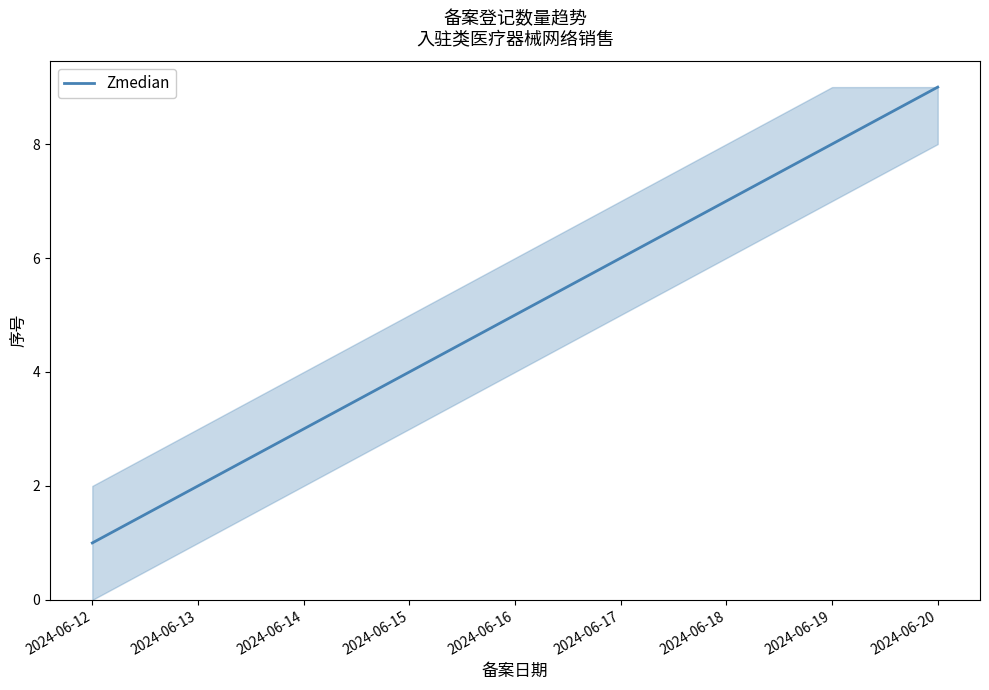

List the labels in order of value, smallest first.

2024-06-12, 2024-06-13, 2024-06-14, 2024-06-15, 2024-06-16, 2024-06-17, 2024-06-18, 2024-06-19, 2024-06-20